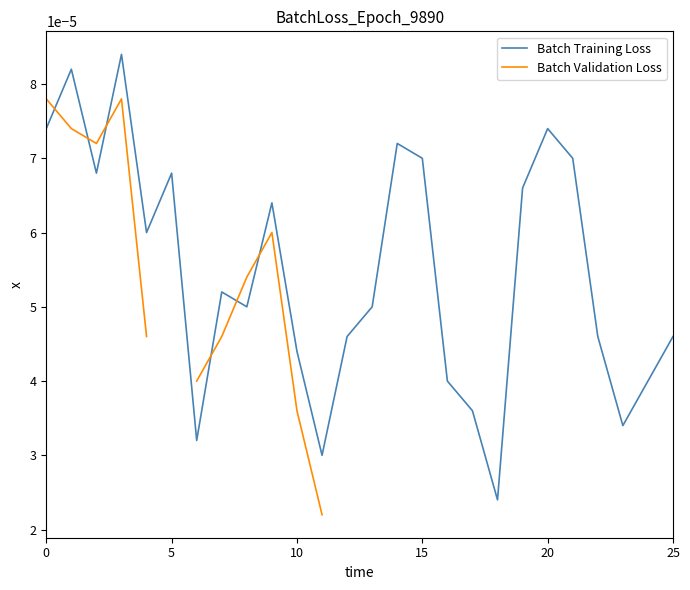

What is the label of the 19th point from the left?

18